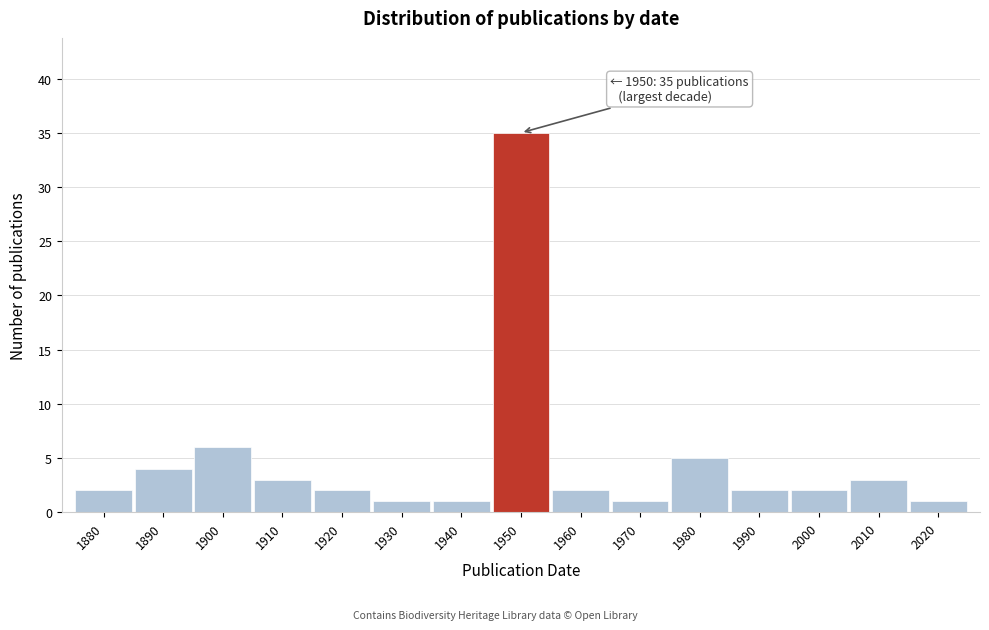

Reading left to right, extract all data points from this chart.

2	4	6	3	2	1	1	35	2	1	5	2	2	3	1